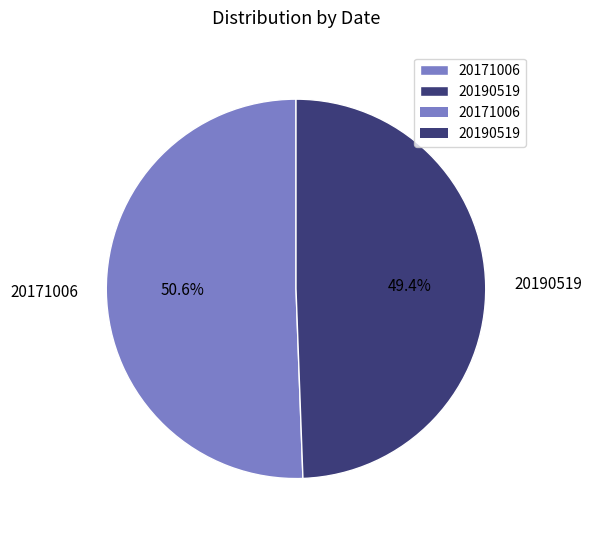

What is the smallest slice in the pie chart?

20190519